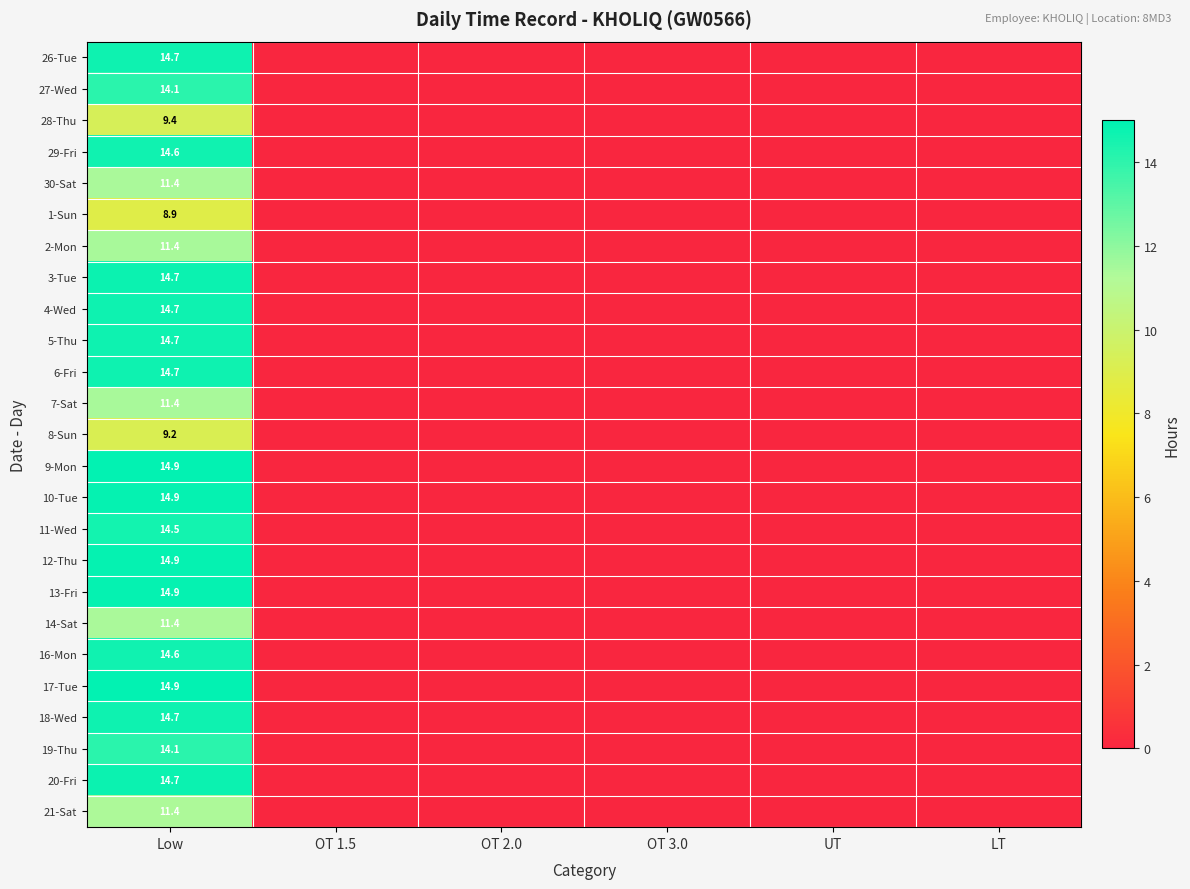

What is the spread (max minus min) of values at Low?

6.0